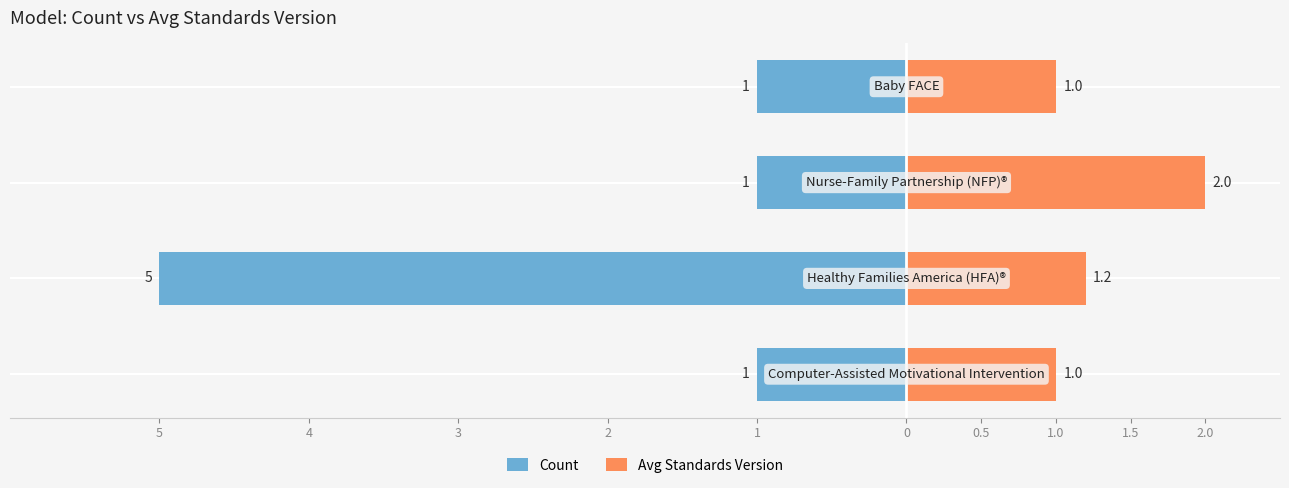

What is the difference between the maximum and minimum values in the Avg Standards Version series?

1.0